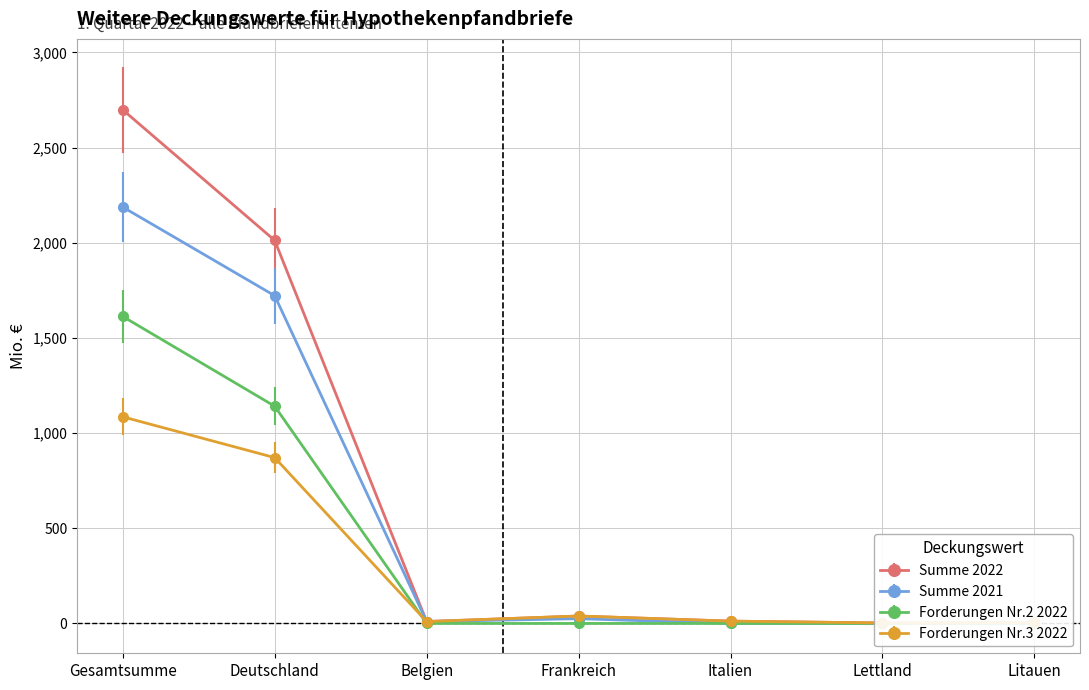

Count the number of data series in this chart.

4